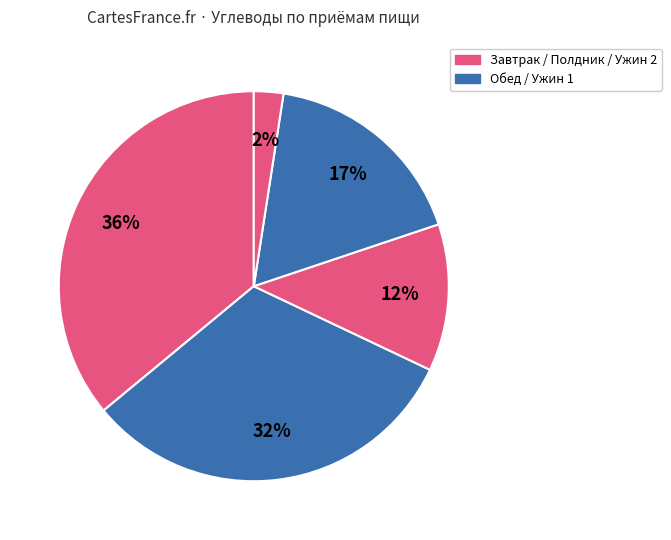

Is there a majority slice in this chart?

No